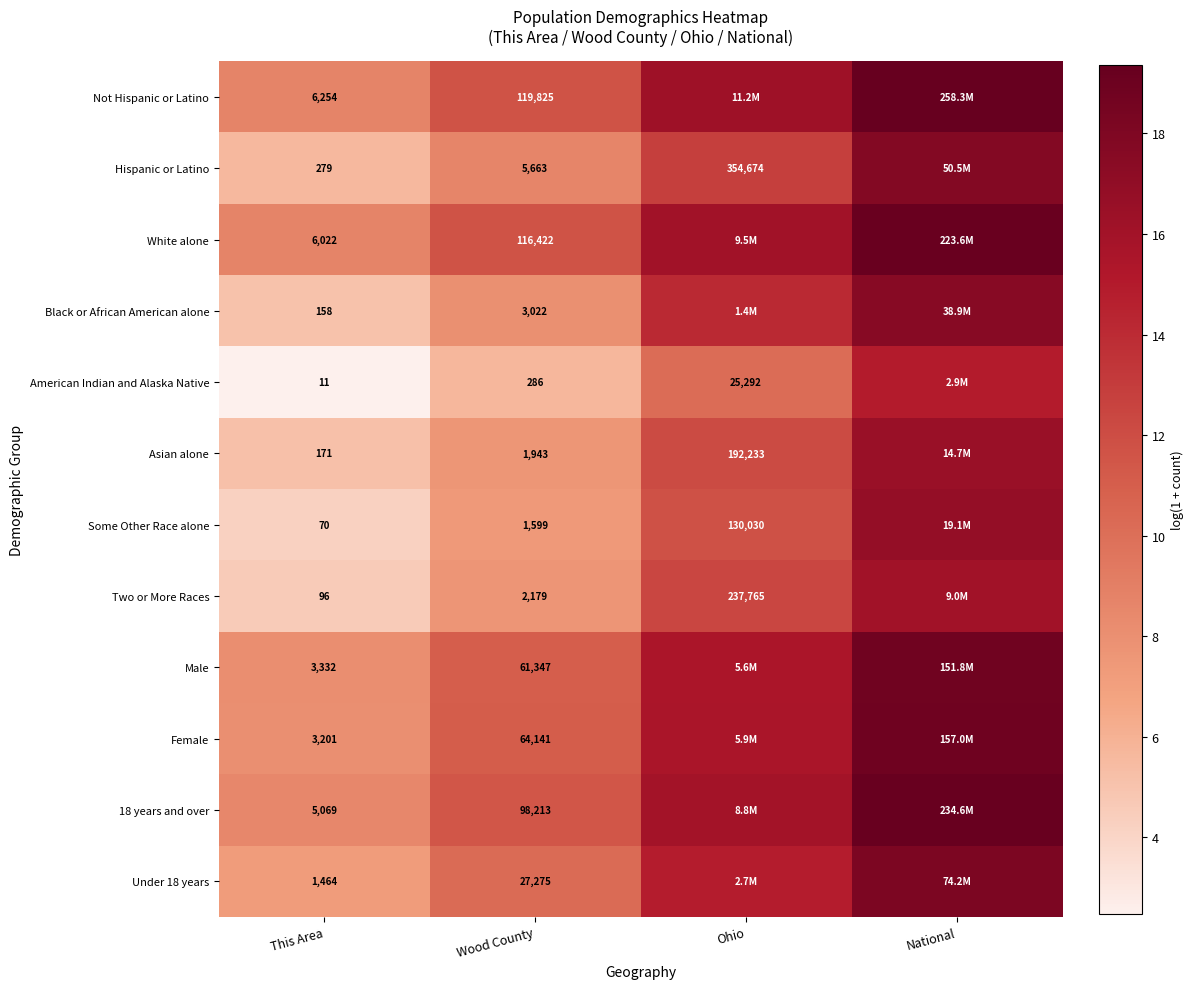

Which category has the lowest value in the 18 years and over series?

This Area